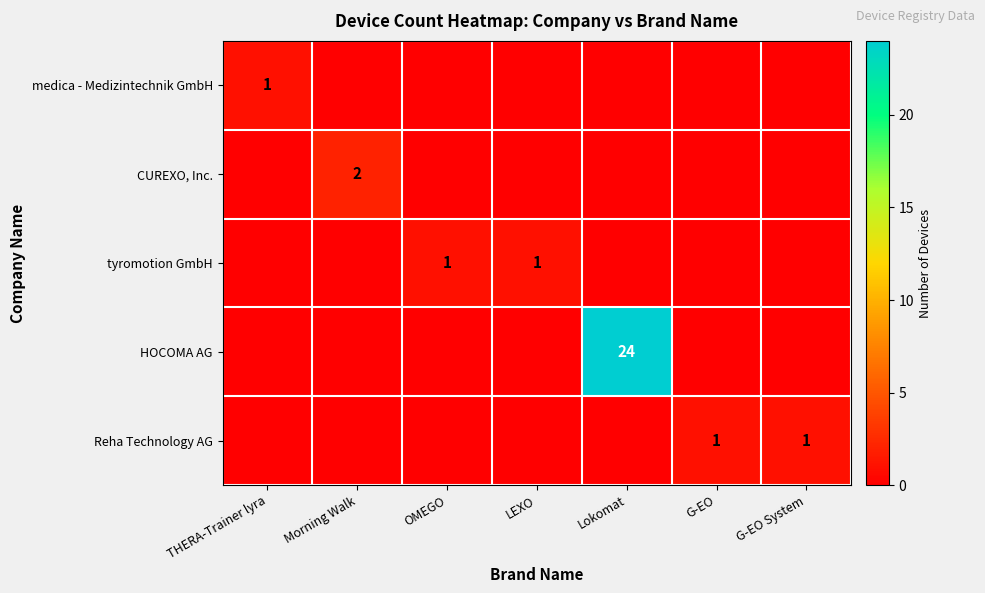

Is it true that HOCOMA AG equals 24 at Lokomat?

True